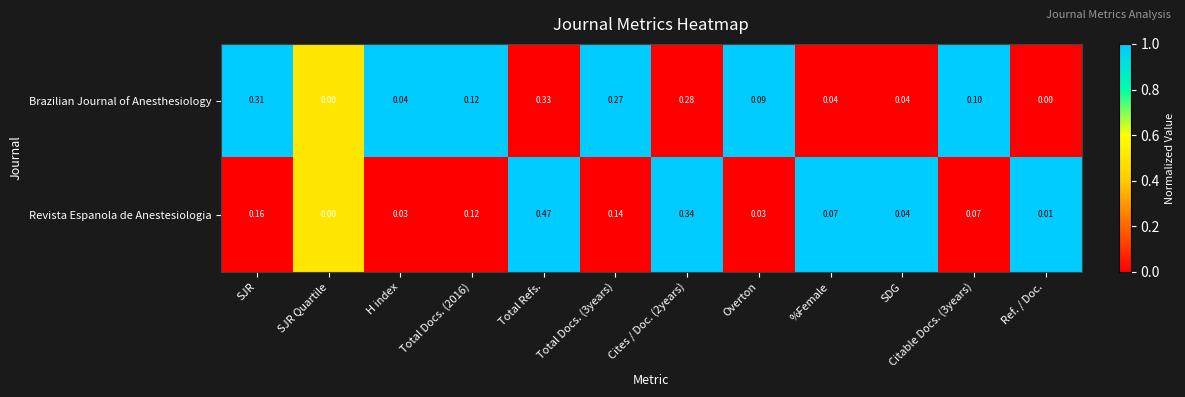

At Overton, list the series in order from largest to smallest.

Brazilian Journal of Anesthesiology, Revista Espanola de Anestesiologia